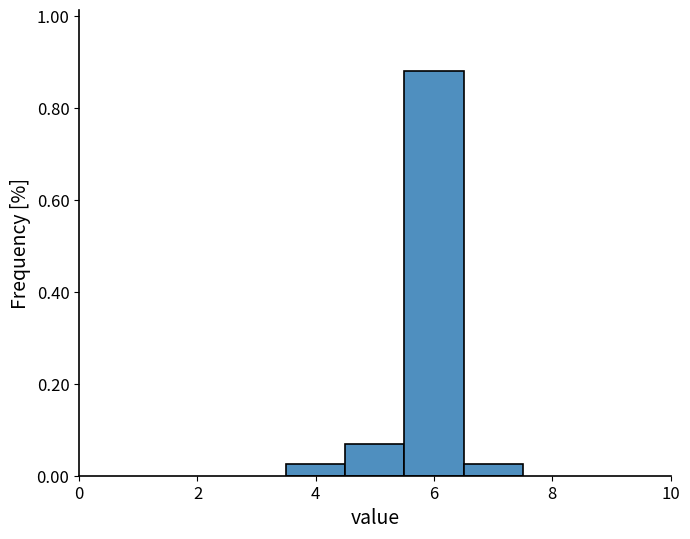

Reading left to right, transcribe this chart: for each bar, give the range it covers on the x-axis and its height. Neither the bar edges nor the heights are printed on the chart, so give them approximately, as read against the axes.

3.5 to 4.5: 0.02
4.5 to 5.5: 0.06
5.5 to 6.5: 0.88
6.5 to 7.5: 0.02